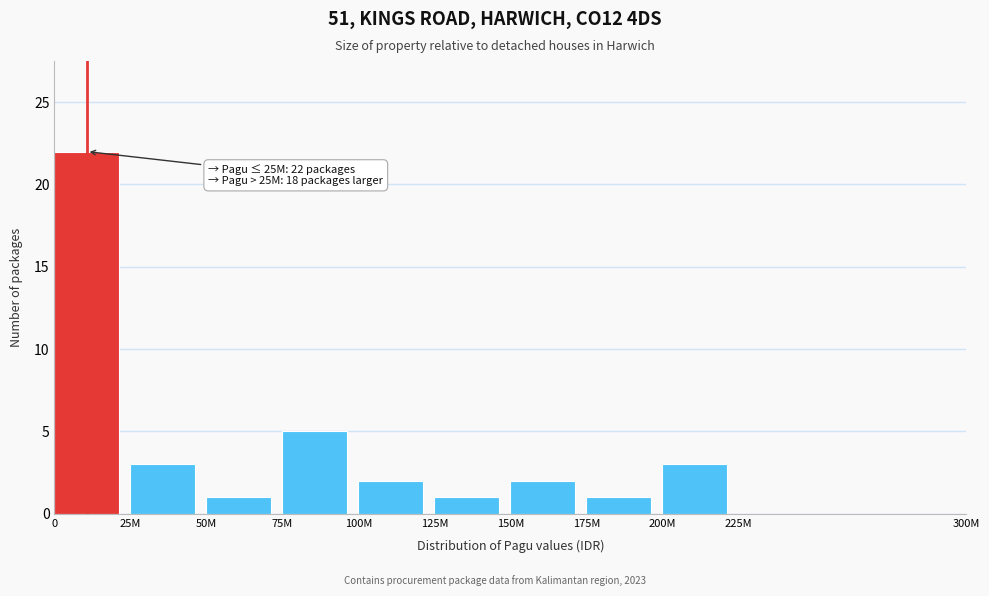

Reading left to right, list all the values displayed in this chart.

0=22	25M=3	50M=1	75M=5	100M=2	125M=1	150M=2	175M=1	200M=3	225M=0